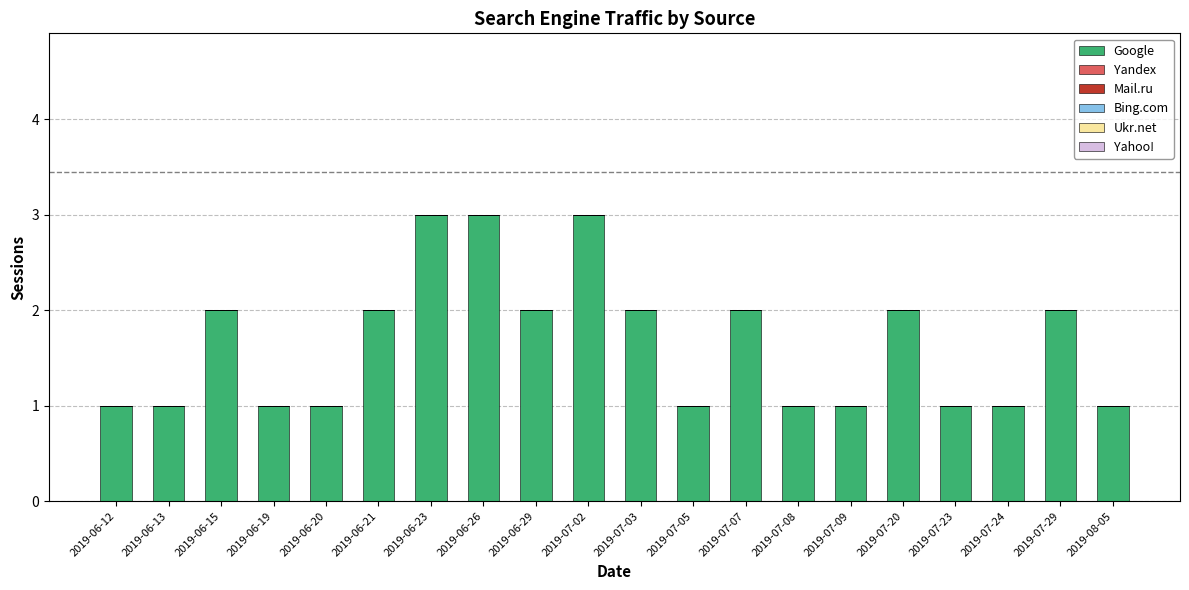

What is the greatest value displayed?

3